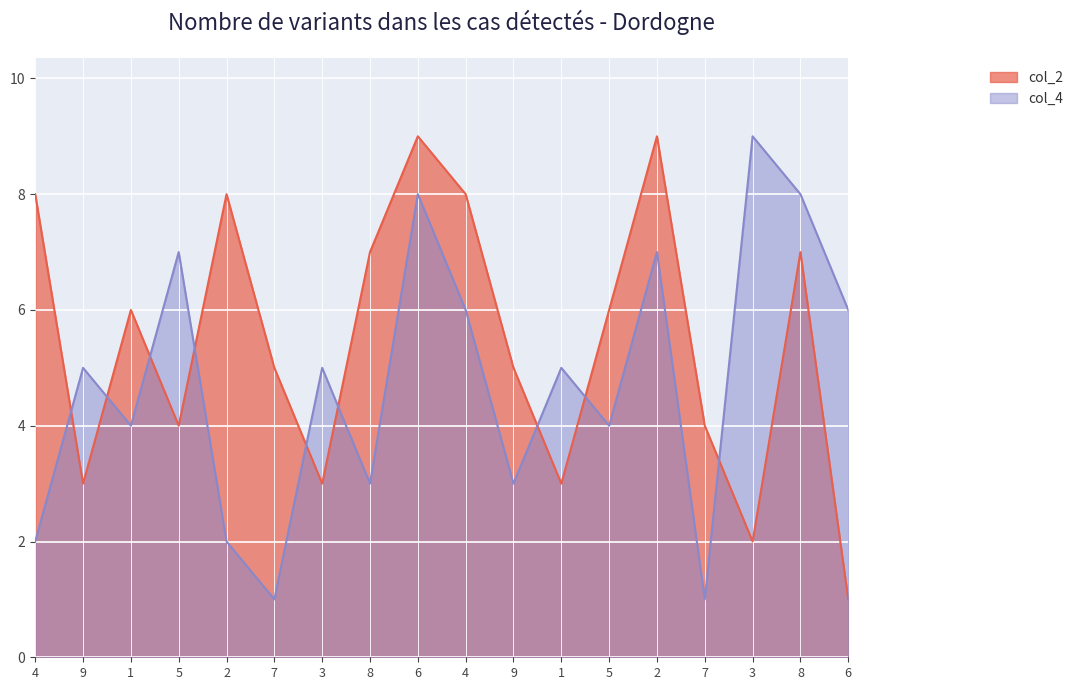

What is the spread (max minus min) of values at 1?

2